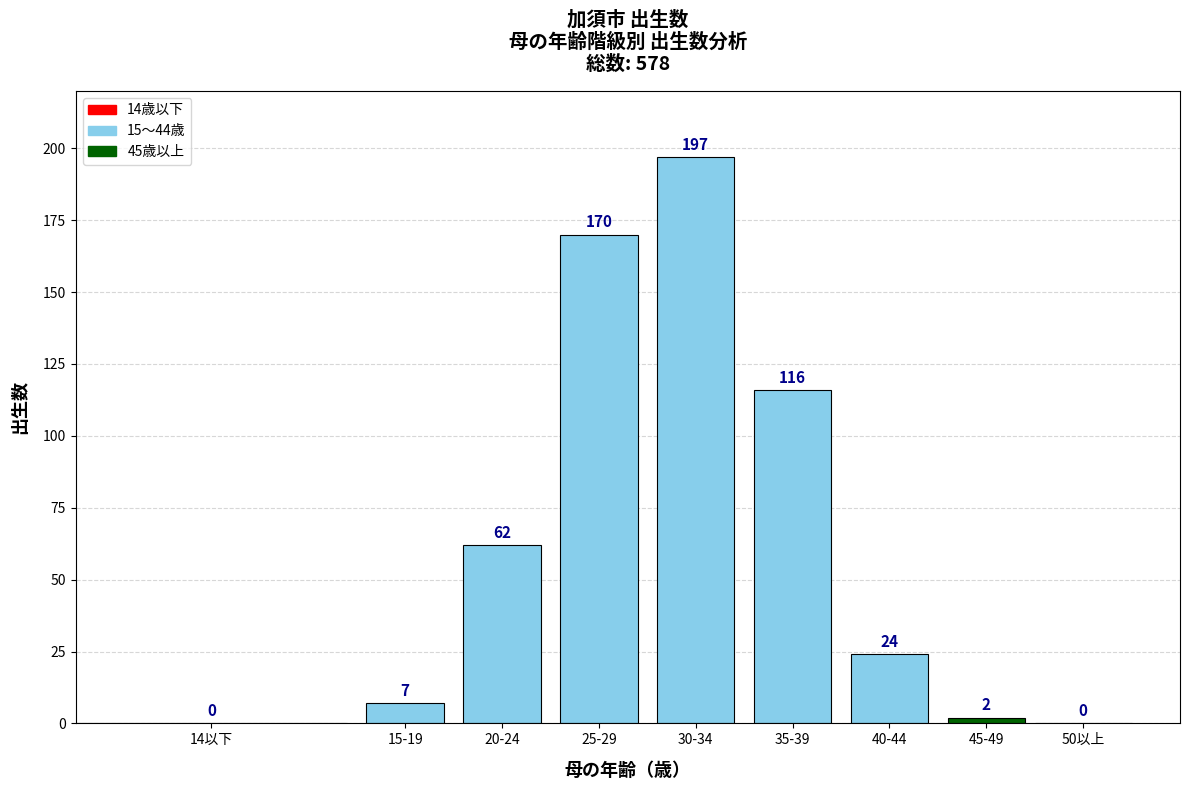

Reading right to left, transcribe all the data shown in this chart.

50以上=0	45-49=2	40-44=24	35-39=116	30-34=197	25-29=170	20-24=62	15-19=7	14以下=0